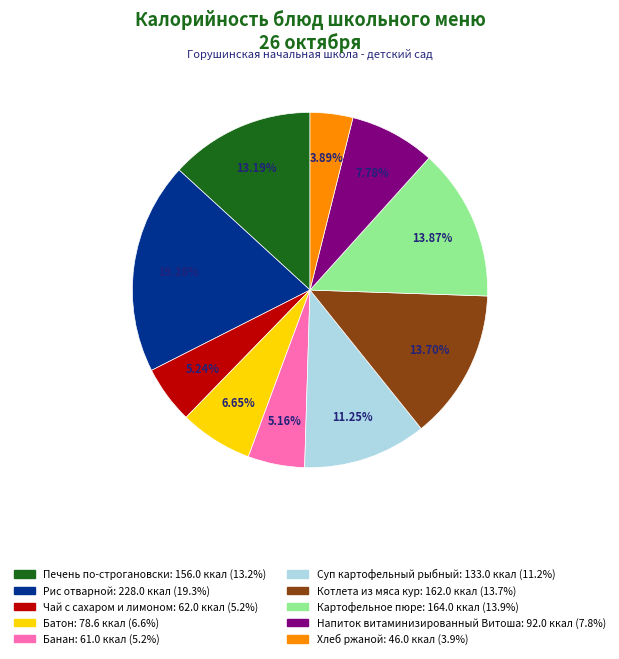

True or false: Напиток витаминизированный Витоша accounts for 1% of the total.

False